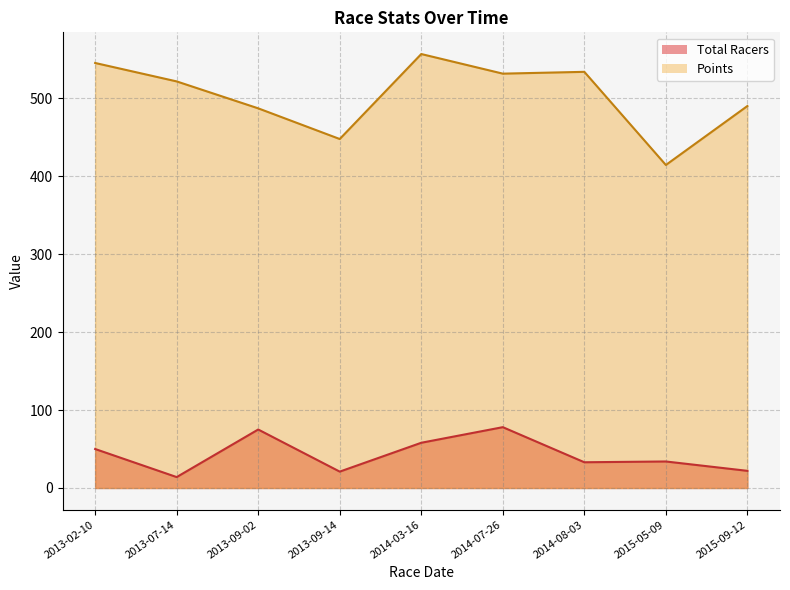

Between 2014-03-16 and 2015-05-09, which is larger?

2014-03-16